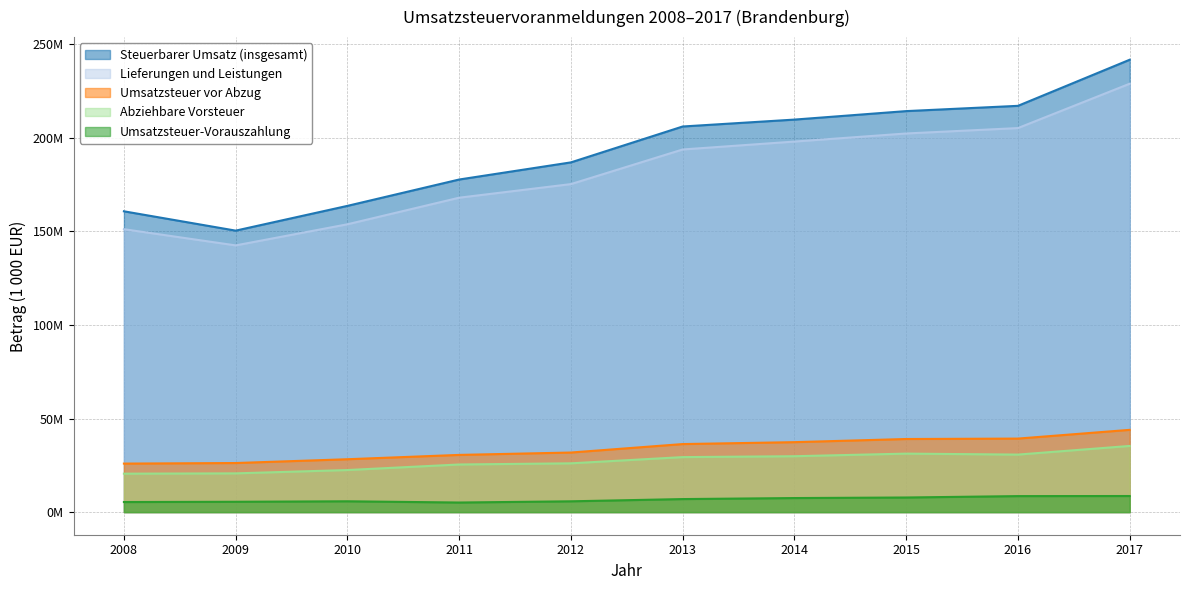

What value does the Umsatzsteuer-Vorauszahlung series have at 2017?

8599927